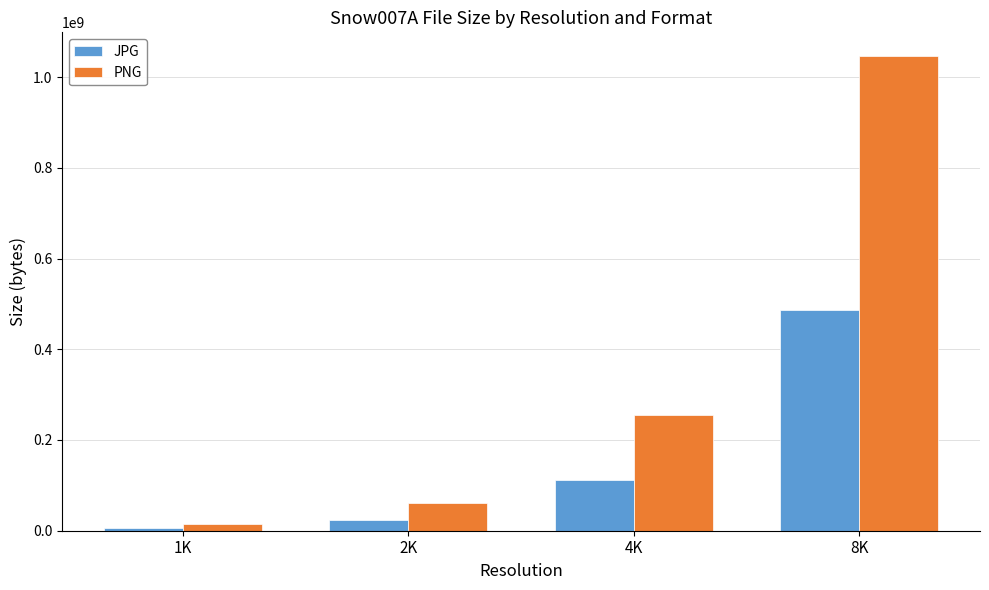

Which category has the highest value in the PNG series?

8K